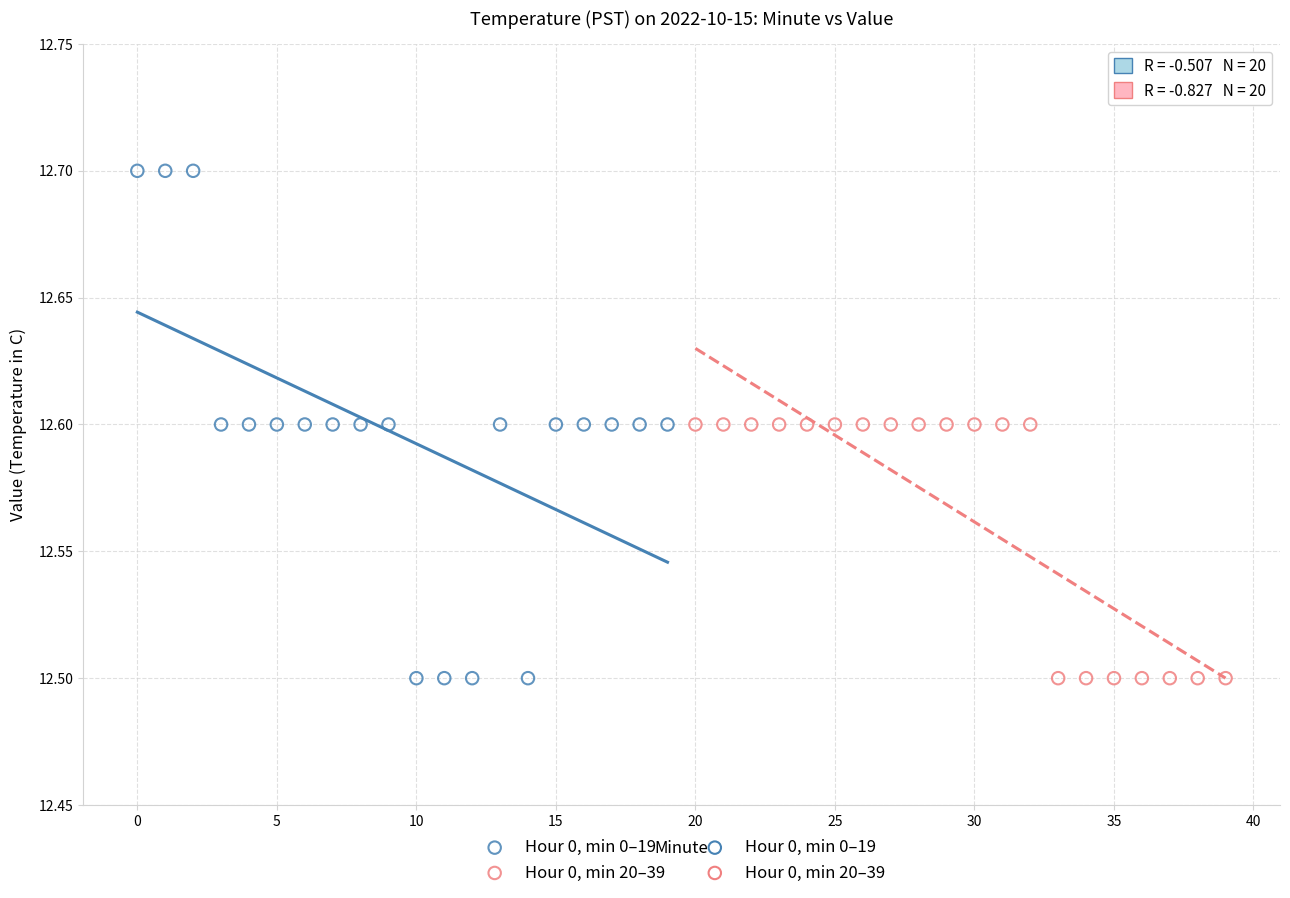

Which series reaches the maximum Y coordinate?

Hour 0, min 0–19